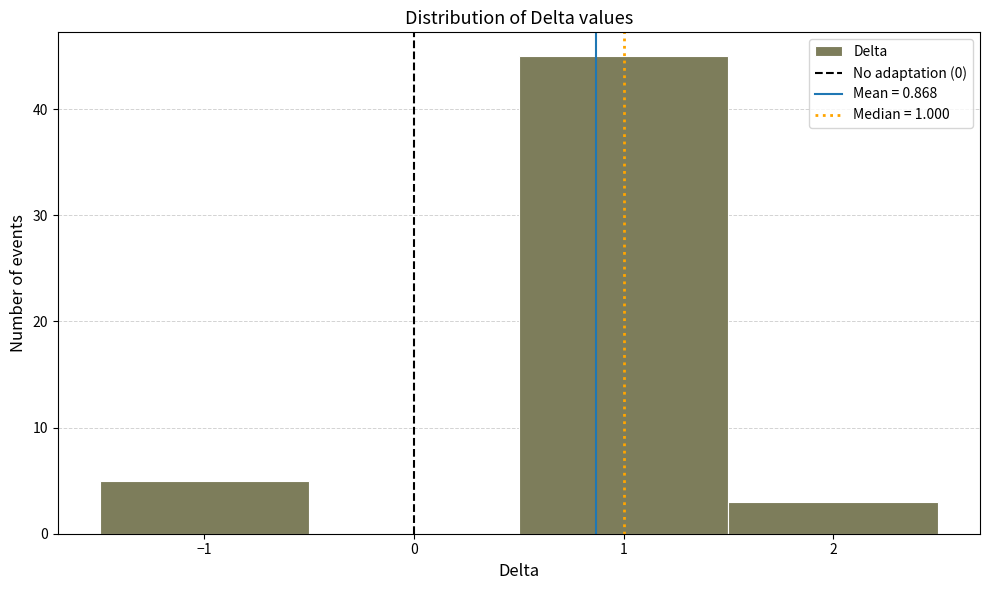

Reading left to right, list every bar in this chart as the range it spans on the x-axis followed by its height. The values are not printed on the chart, so give them approximately, as read against the axis.

-1.5 to -0.5: 5
-0.5 to 0.5: 0
0.5 to 1.5: 45
1.5 to 2.5: 3